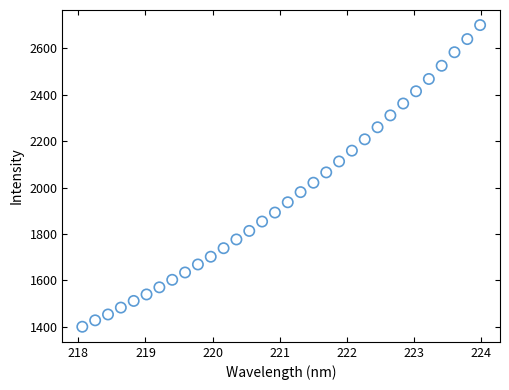

What is the range of X values (max minus min)?

5.9